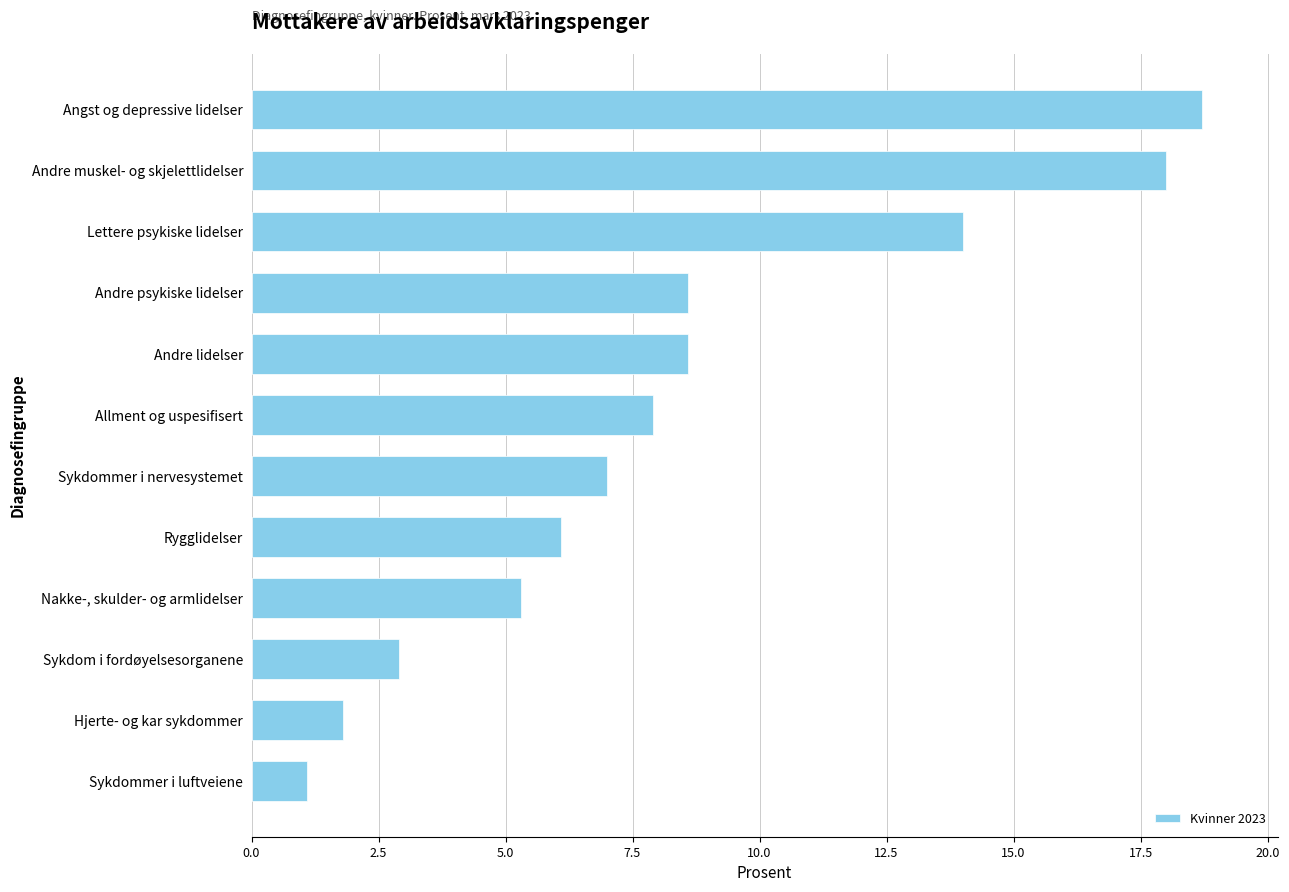

What is the label of the 3rd bar from the bottom?

Sykdom i fordøyelsesorganene